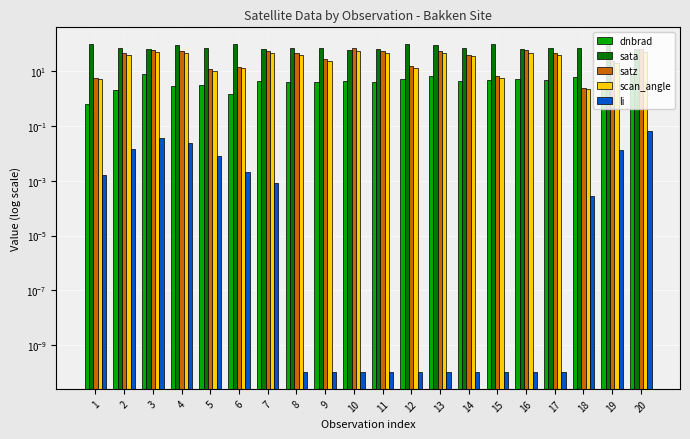

What is the sum of all scan_angle values?

639.4